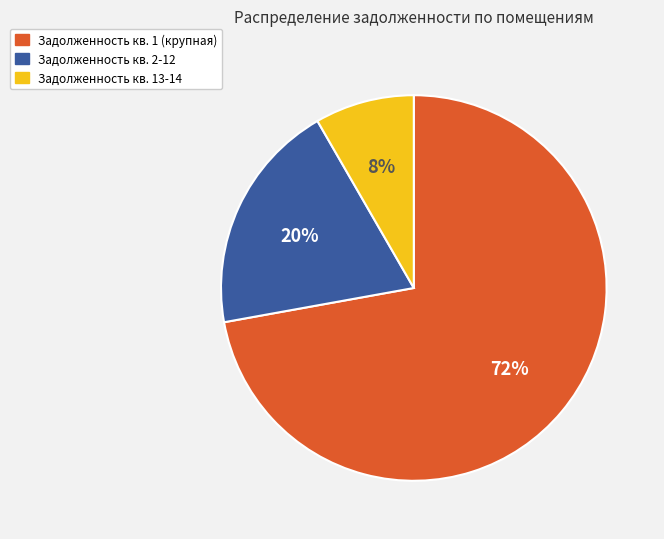

Is there any slice that represents more than half of the pie?

Yes